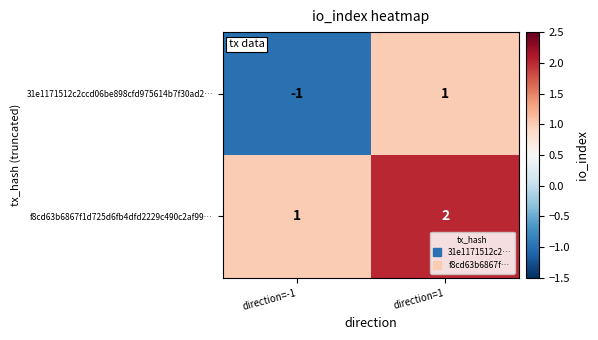

At which label is f8cd63b6867f1d725d6fb4dfd2229c490c2af99… closest to 1?

direction=-1